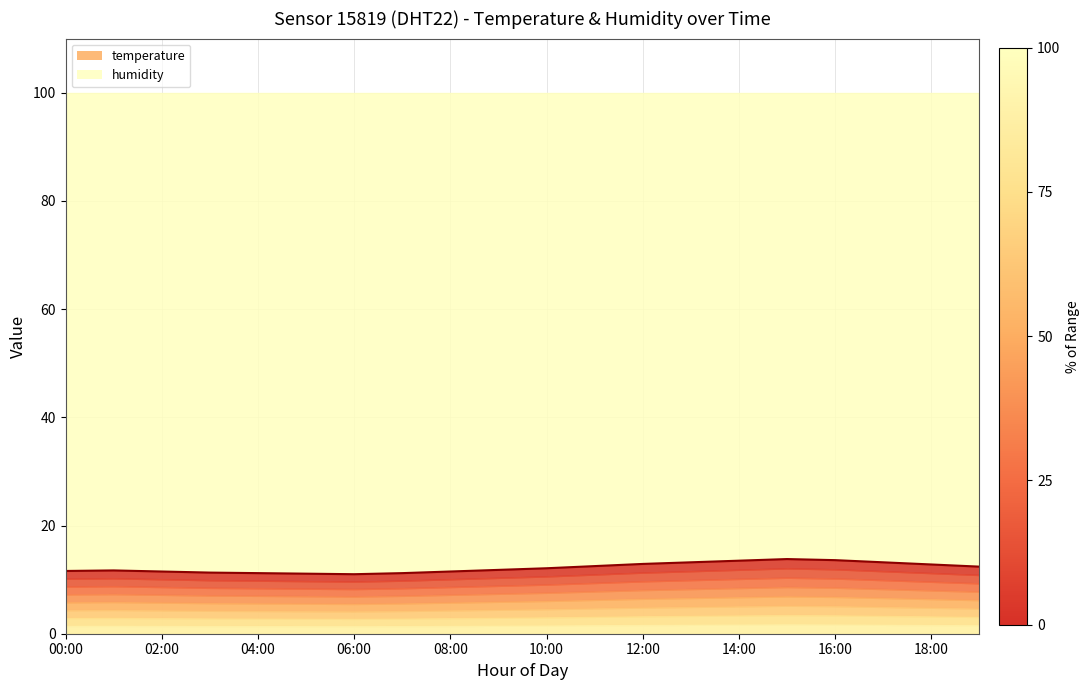

What is the label of the 14th point from the right?

06:00